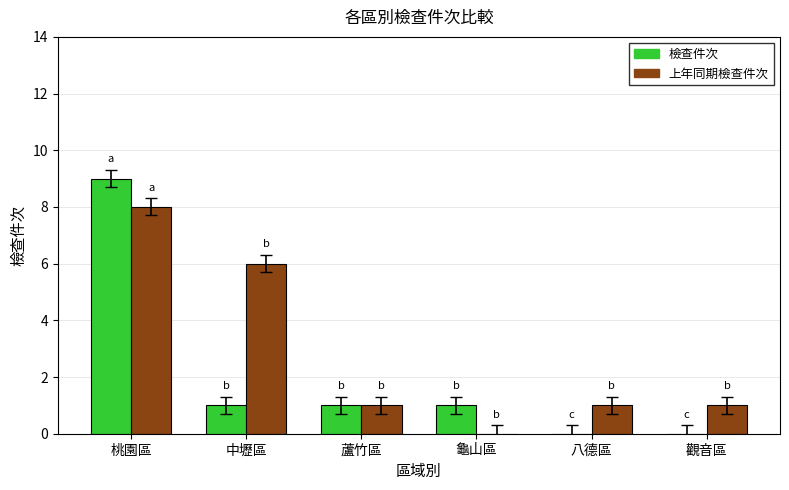

What value does the 檢查件次 series have at 蘆竹區?

1